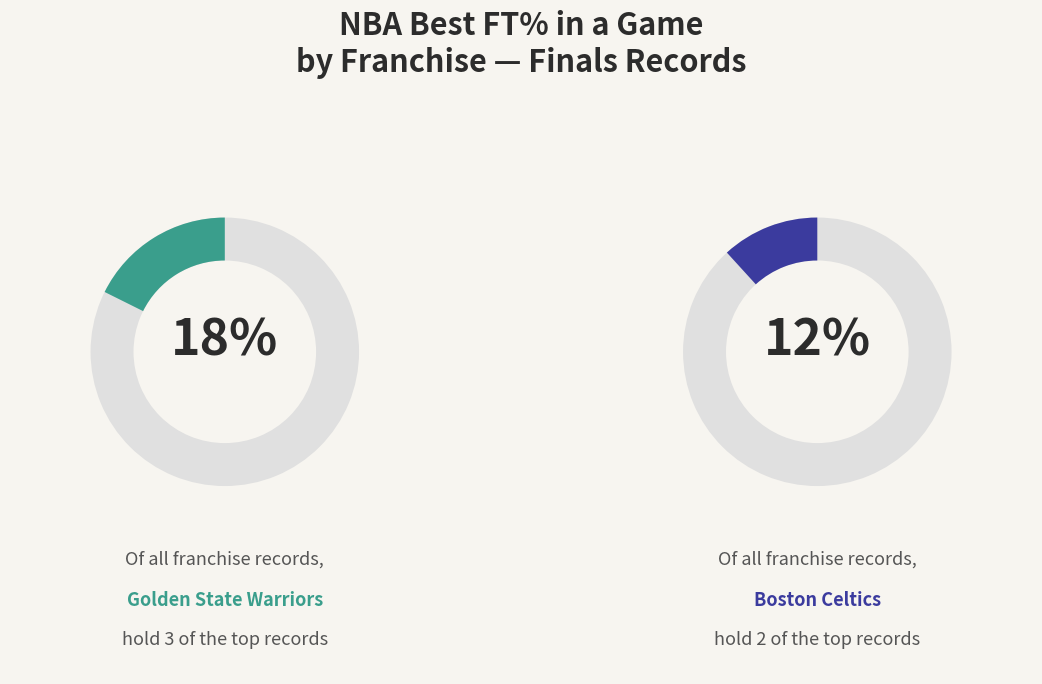

True or false: Portland Trail Blazers accounts for 1% of the total.

False